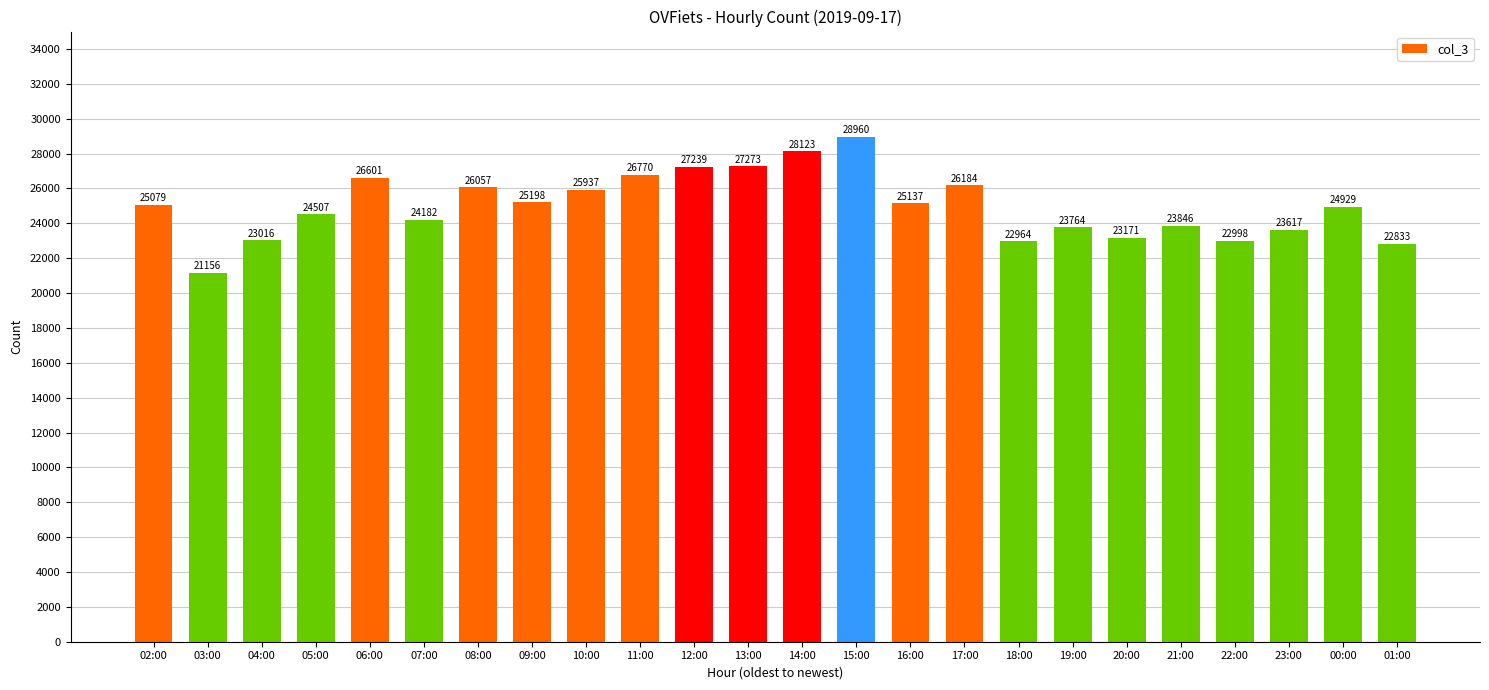

True or false: the data shows 7653 at 03:00.

False